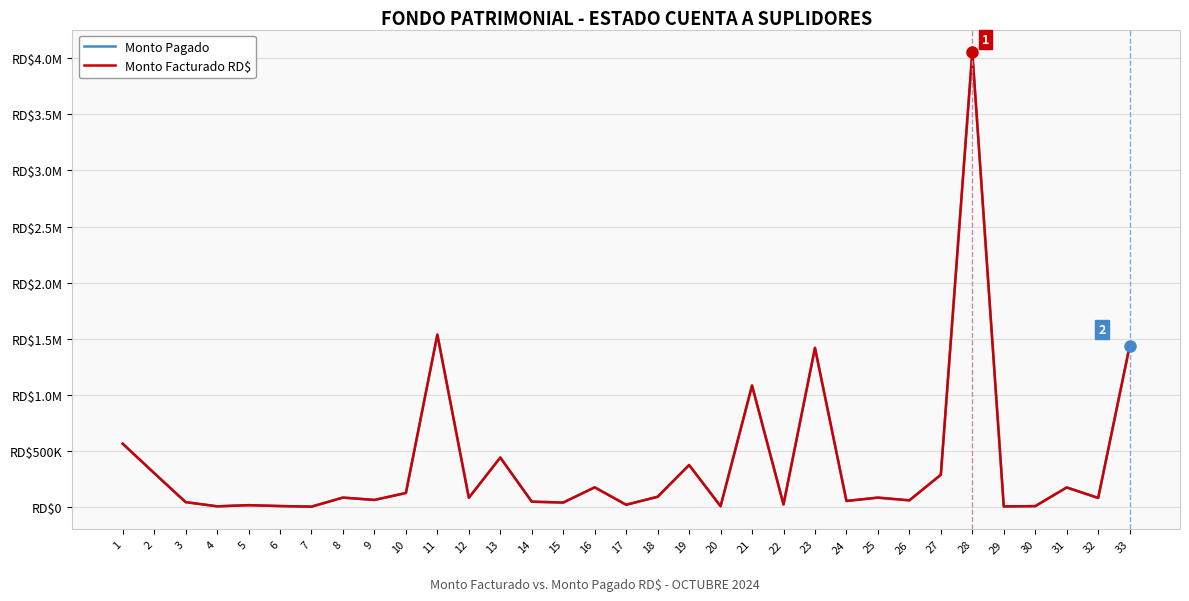

Does the chart display data point markers on the line(s)?

No